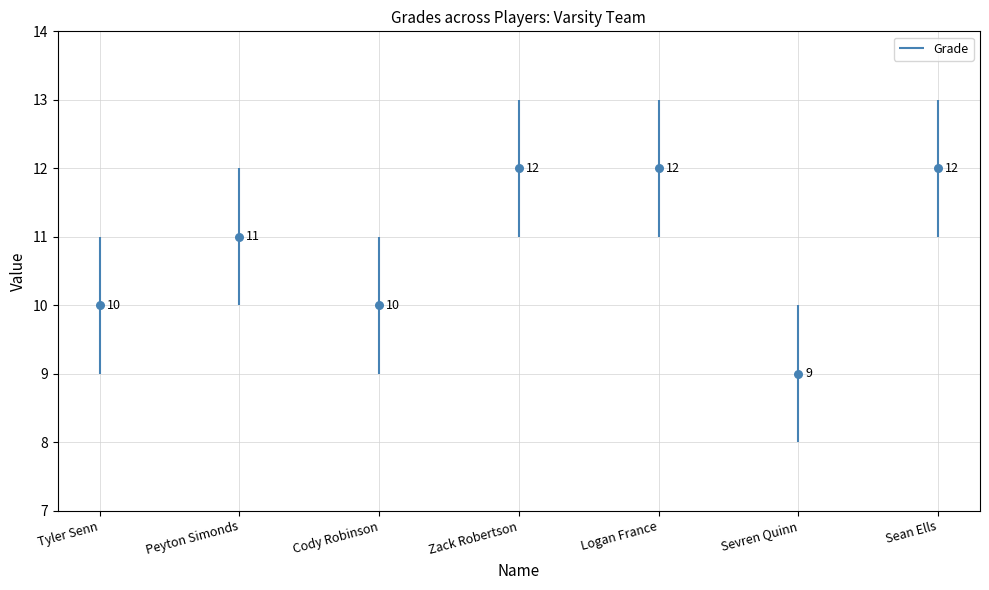

Between Peyton Simonds and Logan France, which is larger?

Logan France